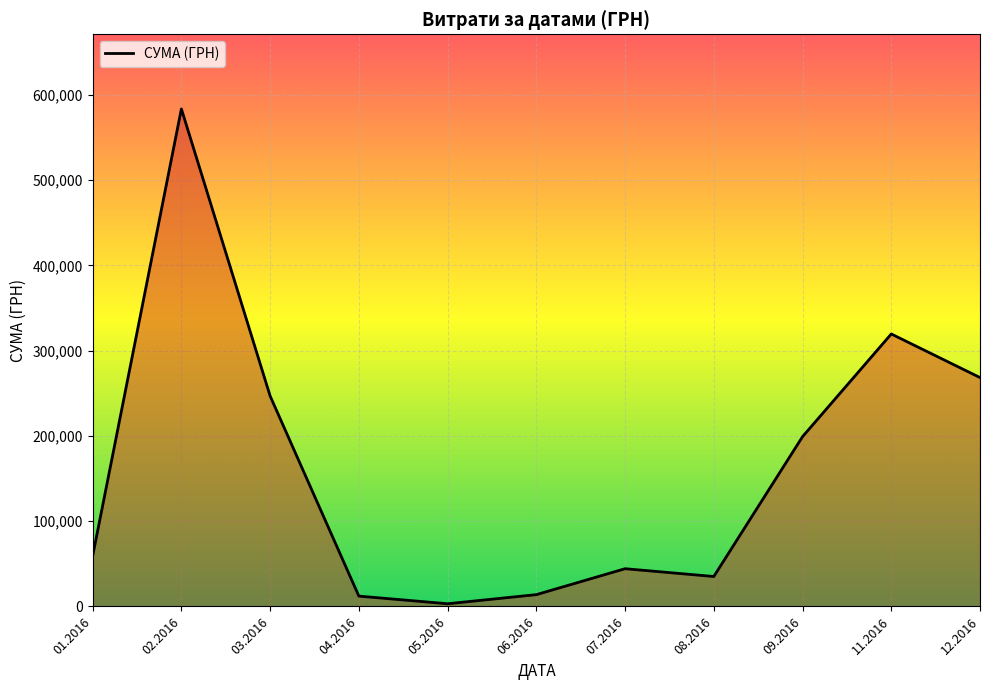

Count the number of data series in this chart.

1